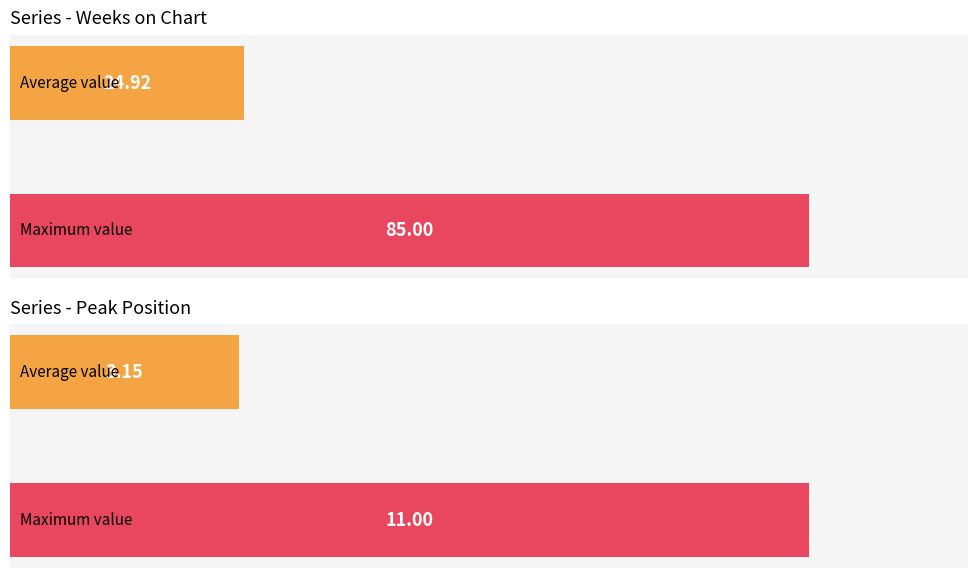

List the series in order of their overall mean, highest first.

Weeks on Chart, Peak Position